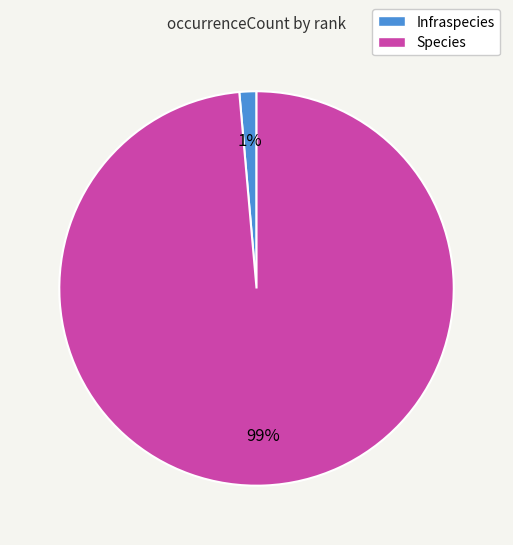

Count the number of slices in the pie.

2